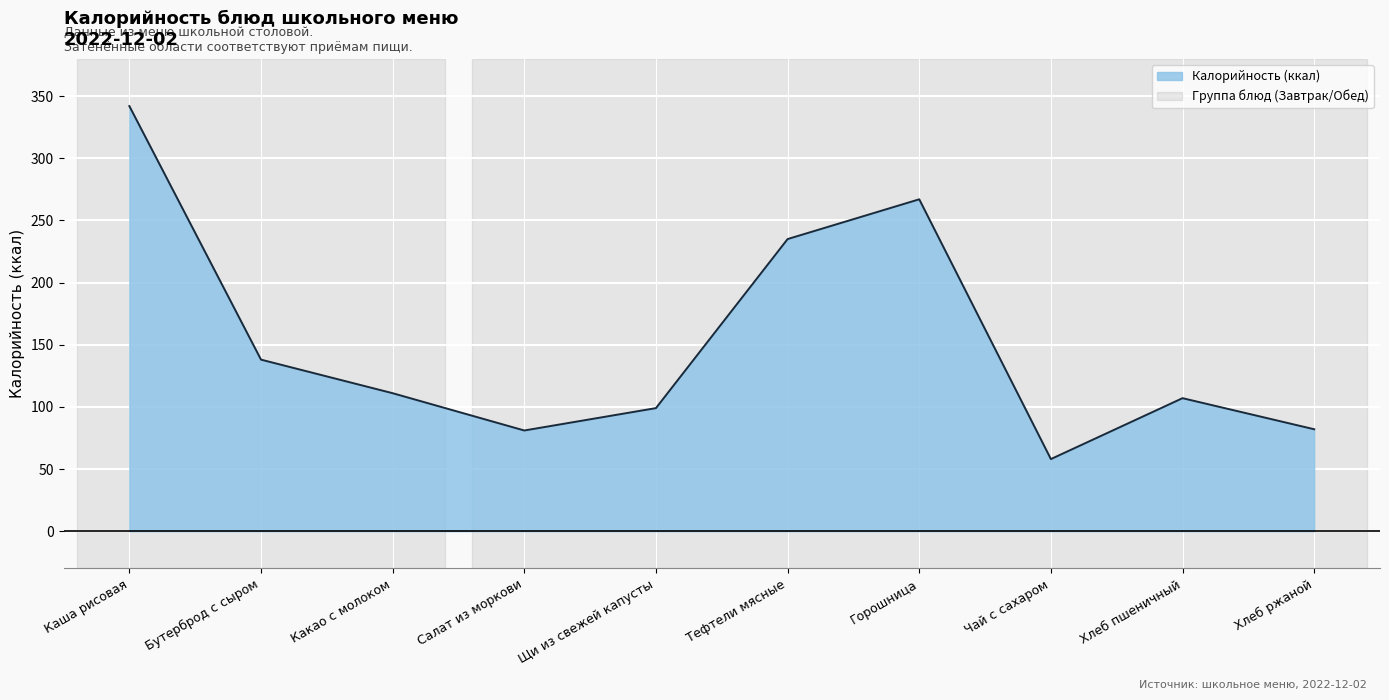

Count the number of values greater than 111.

4